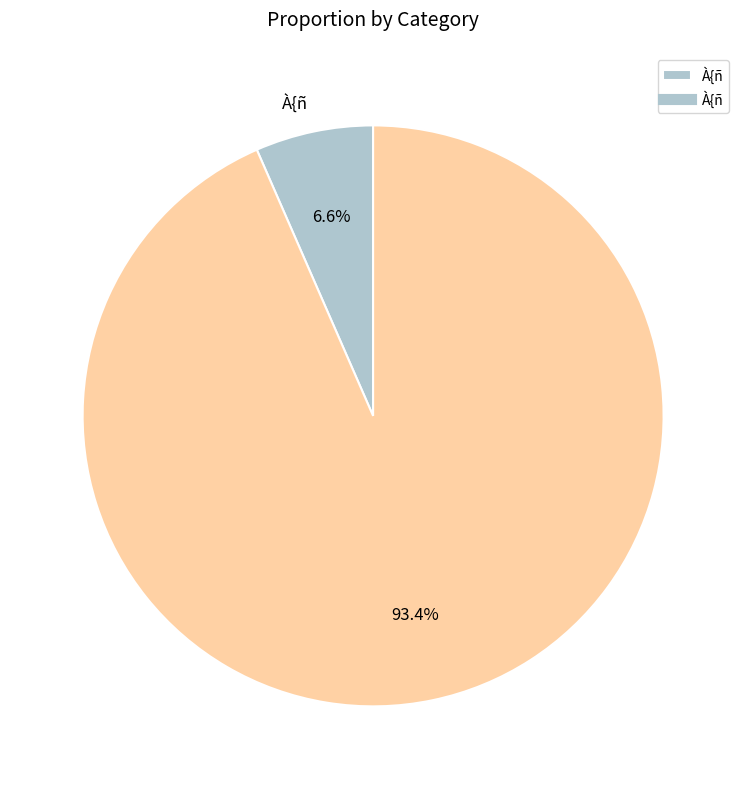

Is there any slice that represents more than half of the pie?

Yes